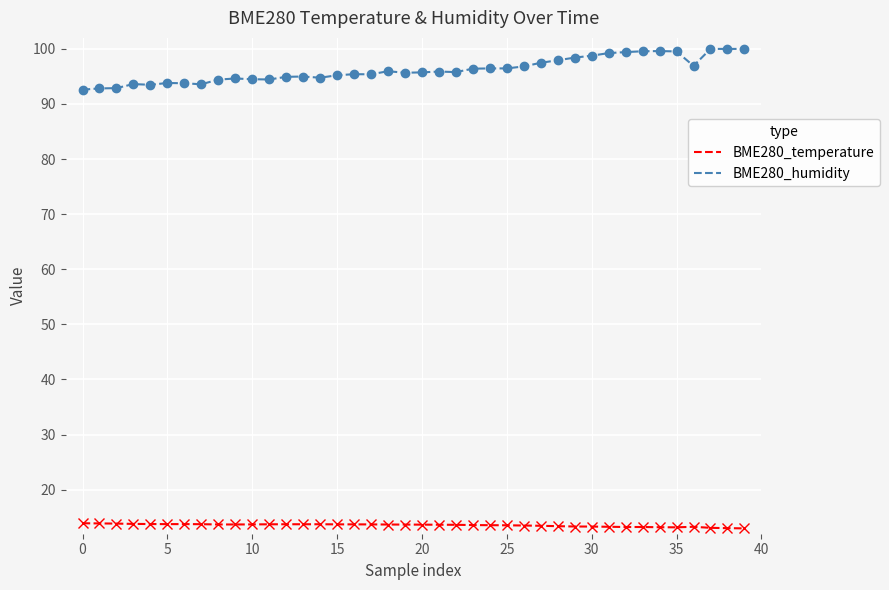

True or false: BME280_humidity and BME280_temperature intersect in this chart.

False